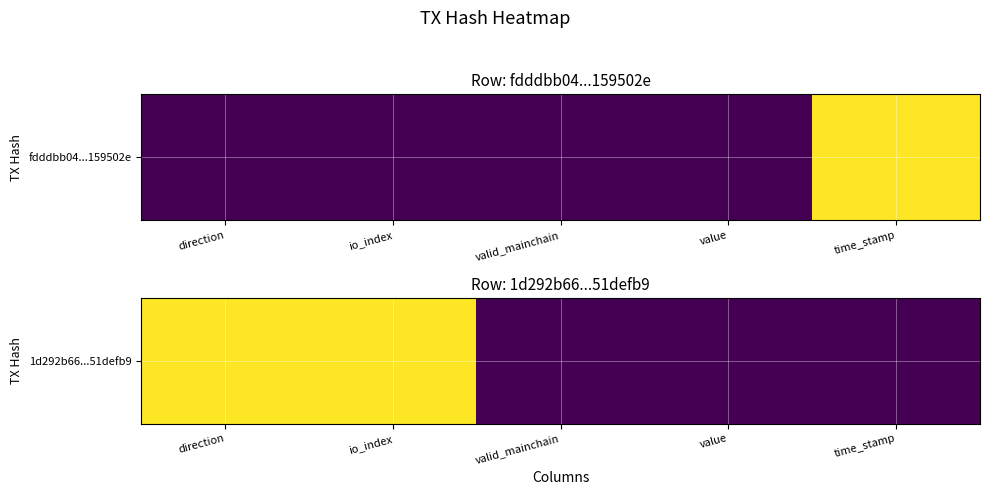

Reading right to left, transcribe all the data shown in this chart.

time_stamp=0	value=0	valid_mainchain=0	io_index=1	direction=1